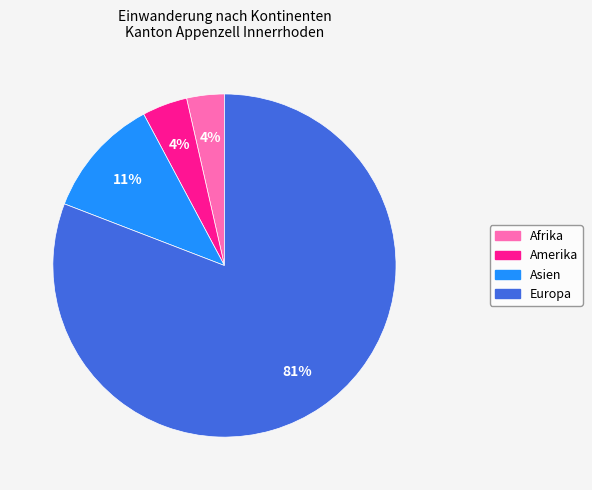

Which slice is the largest?

Europa